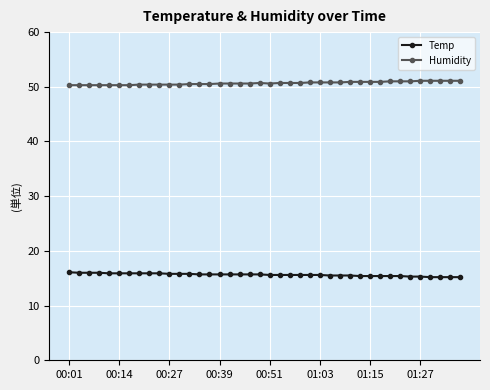

What is the smallest value displayed?

15.2